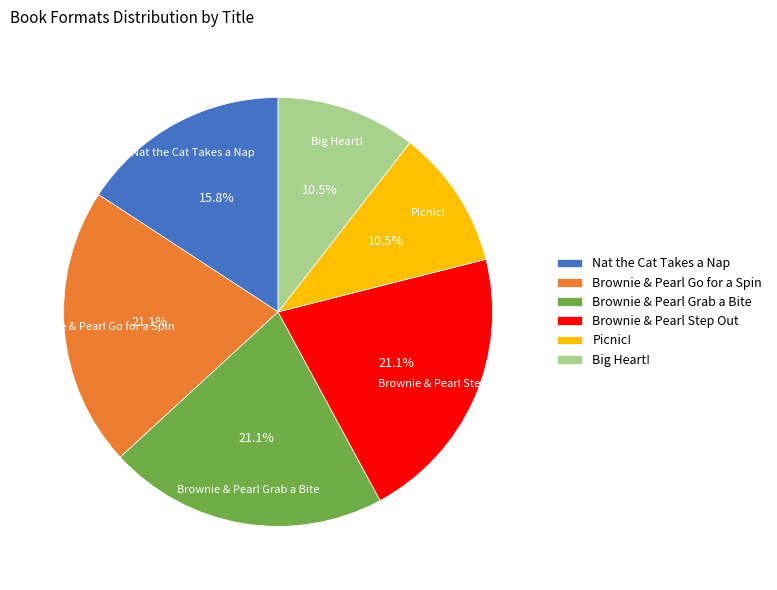

Between Brownie & Pearl Step Out and Big Heart!, which is larger?

Brownie & Pearl Step Out